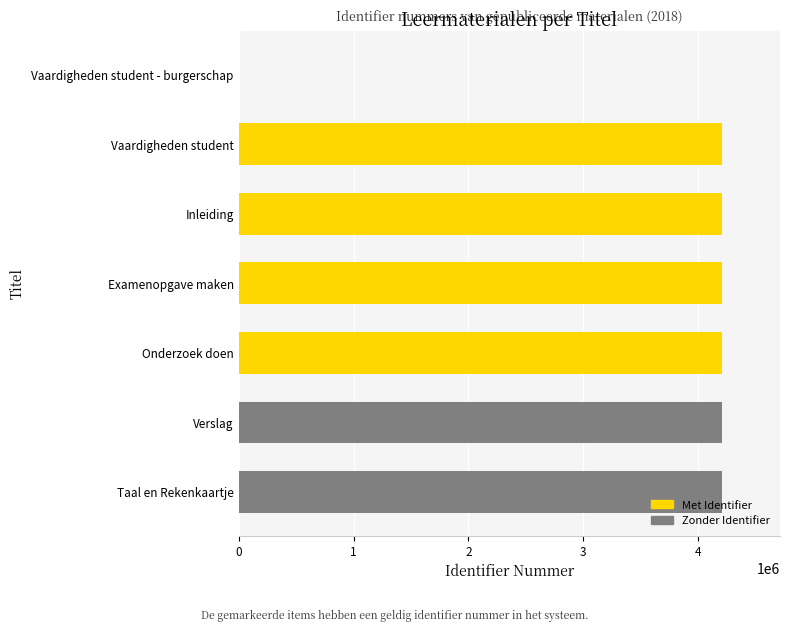

What is the change in value from Vaardigheden student to Vaardigheden student - burgerschap?

-4208906